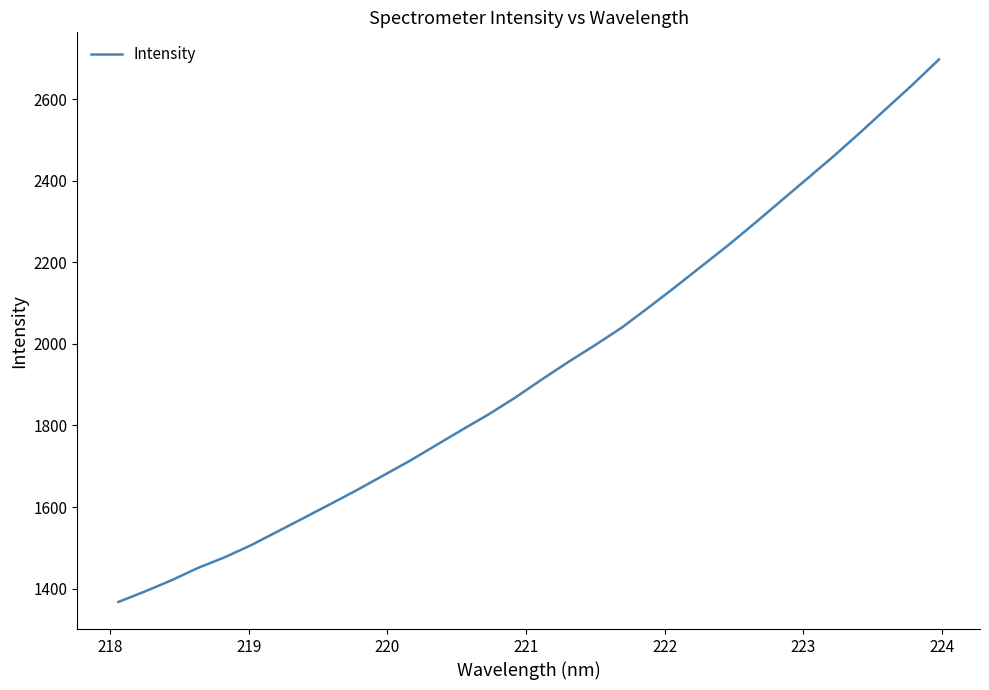

Reading left to right, extract all data points from this chart.

1367.3	1392.9	1420.2	1450.6	1476.5	1506.2	1539.8	1573.3	1607.2	1641.5	1677.4	1713.4	1752.0	1790.4	1828.2	1869.2	1913.4	1956.3	1997.1	2039.7	2088.4	2138.2	2189.4	2240.4	2294.2	2349.3	2404.3	2459.5	2517.1	2576.5	2635.7	2697.6